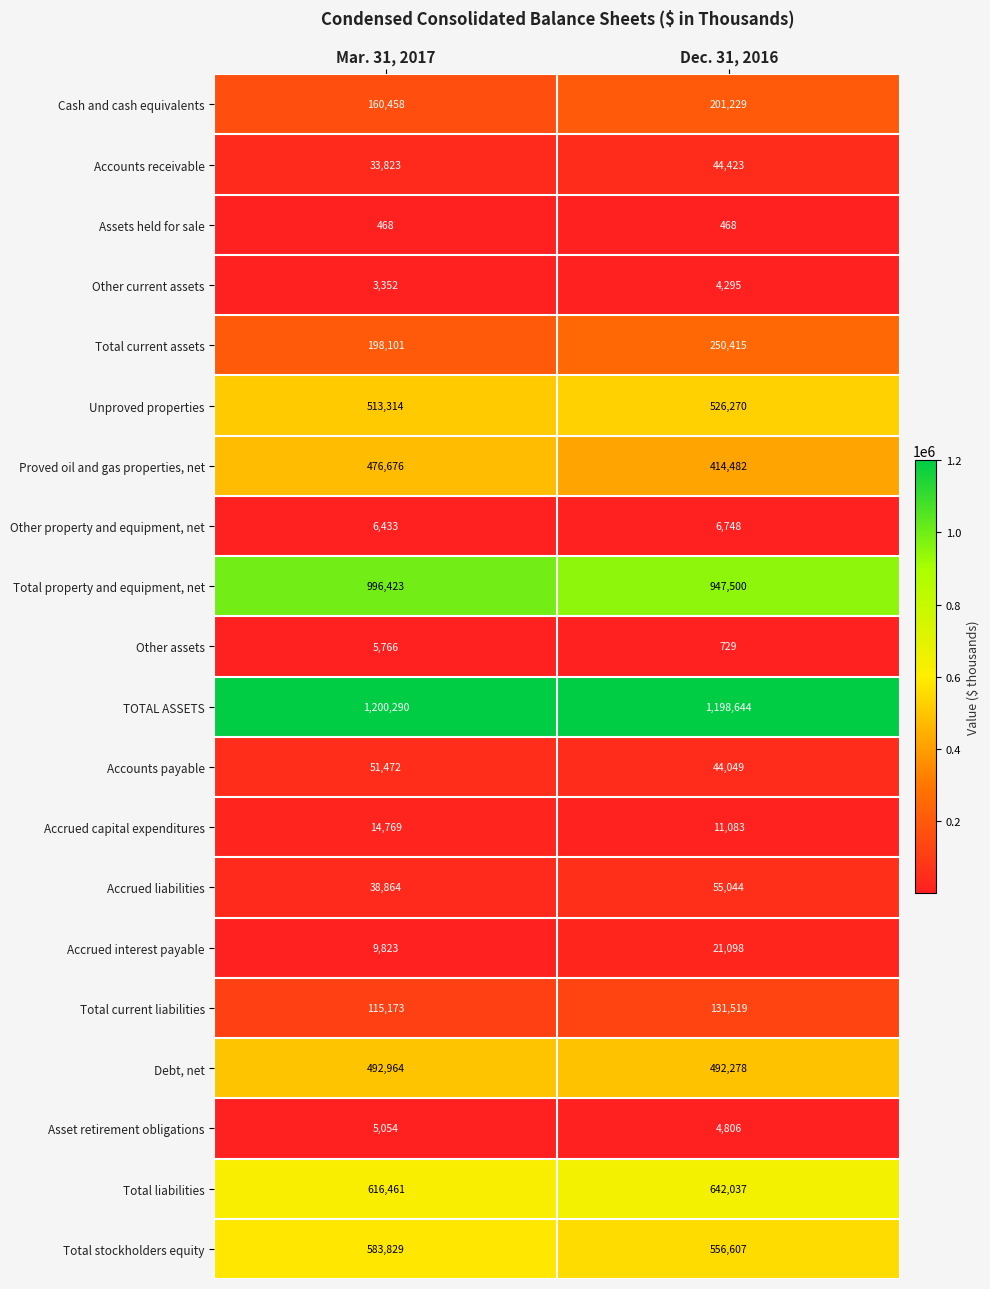

What is the approximate value of Accounts payable at Mar. 31, 2017, to the nearest 10?

51470